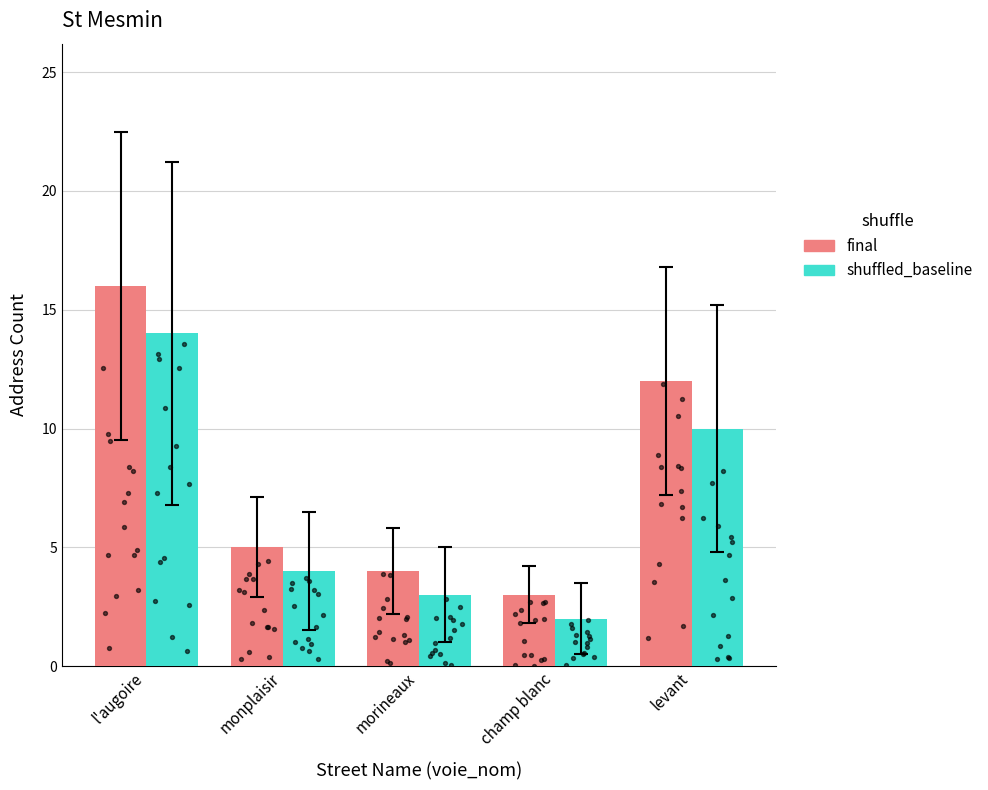

Which series has the largest total across all categories?

final